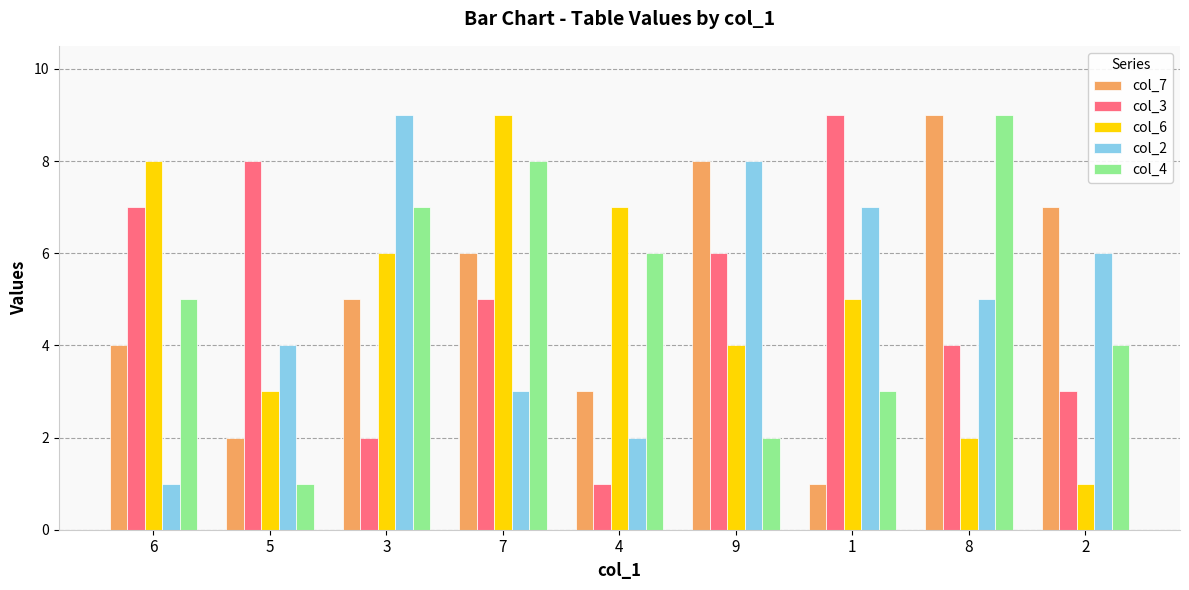

How many series are shown in this chart?

5